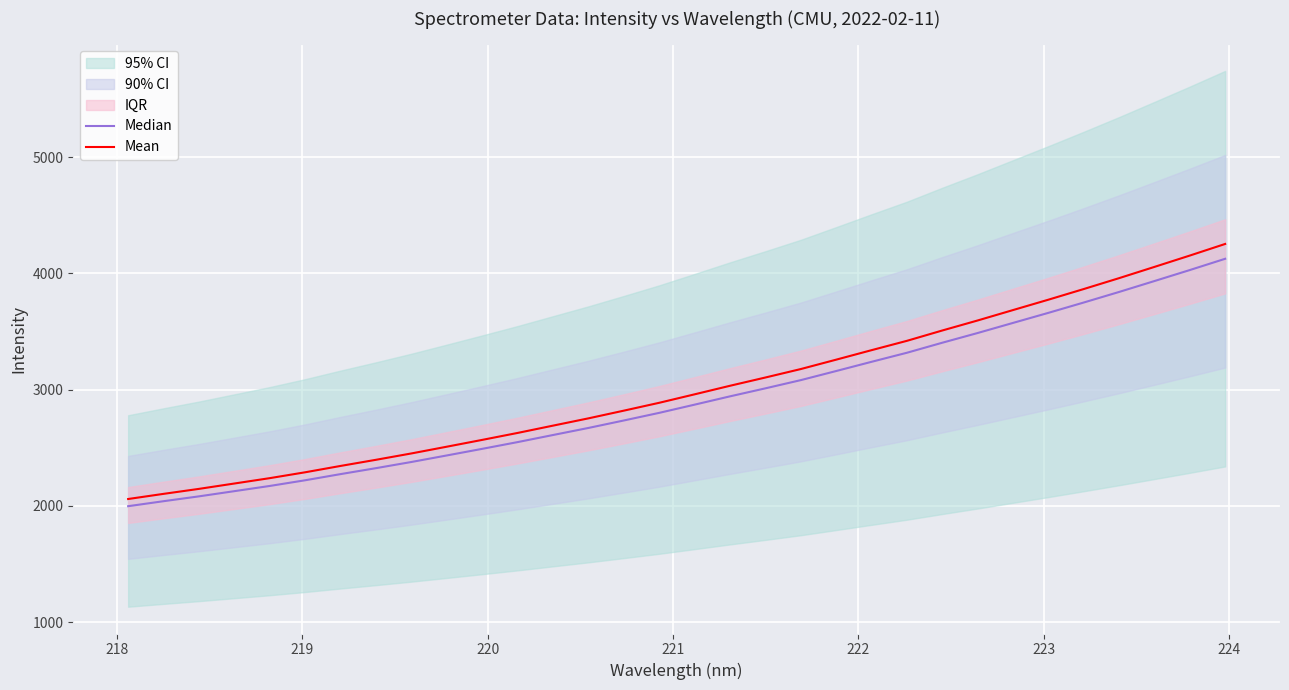

What is the minimum value for Mean?

2059.0